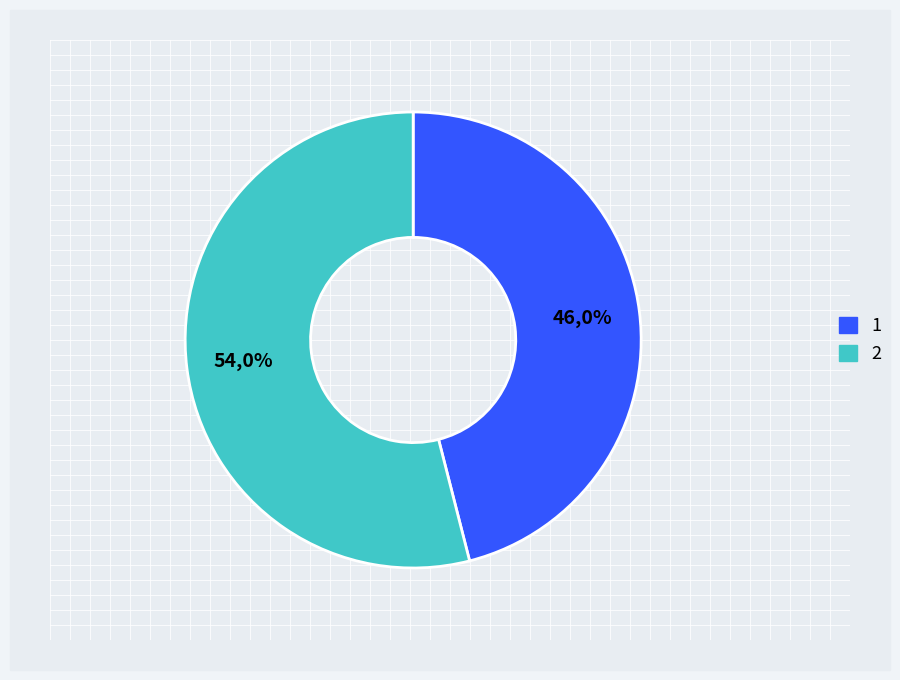

How many segments does this pie chart have?

2